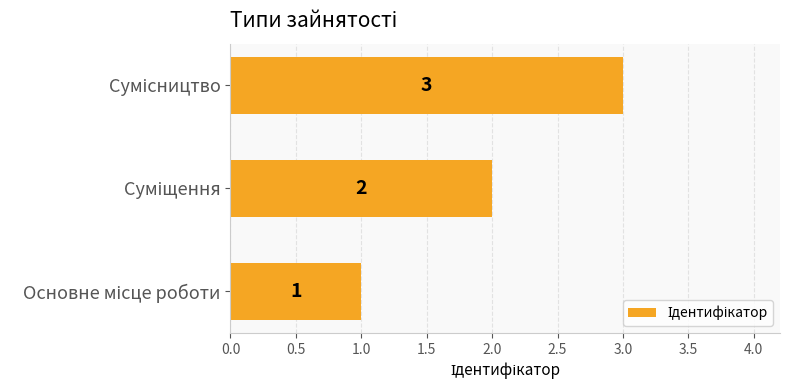

How many data points are less than 2?

1